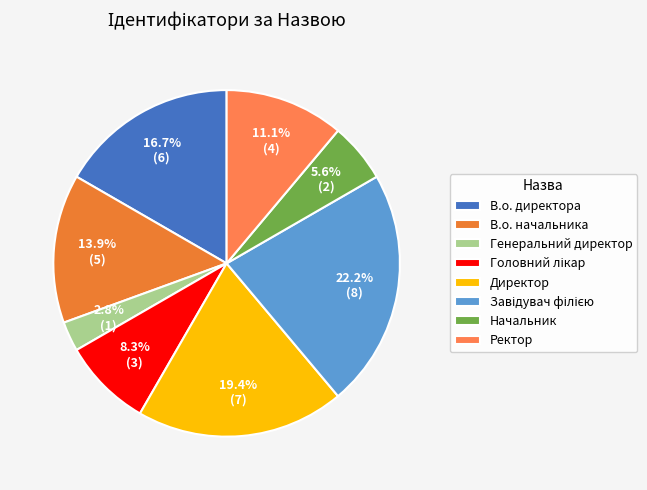

What percentage is NOT represented by Начальник?

94.4%